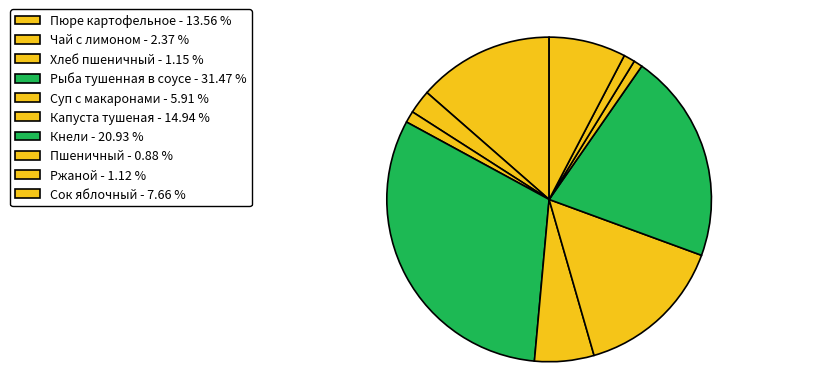

How many slices are in this pie chart?

10